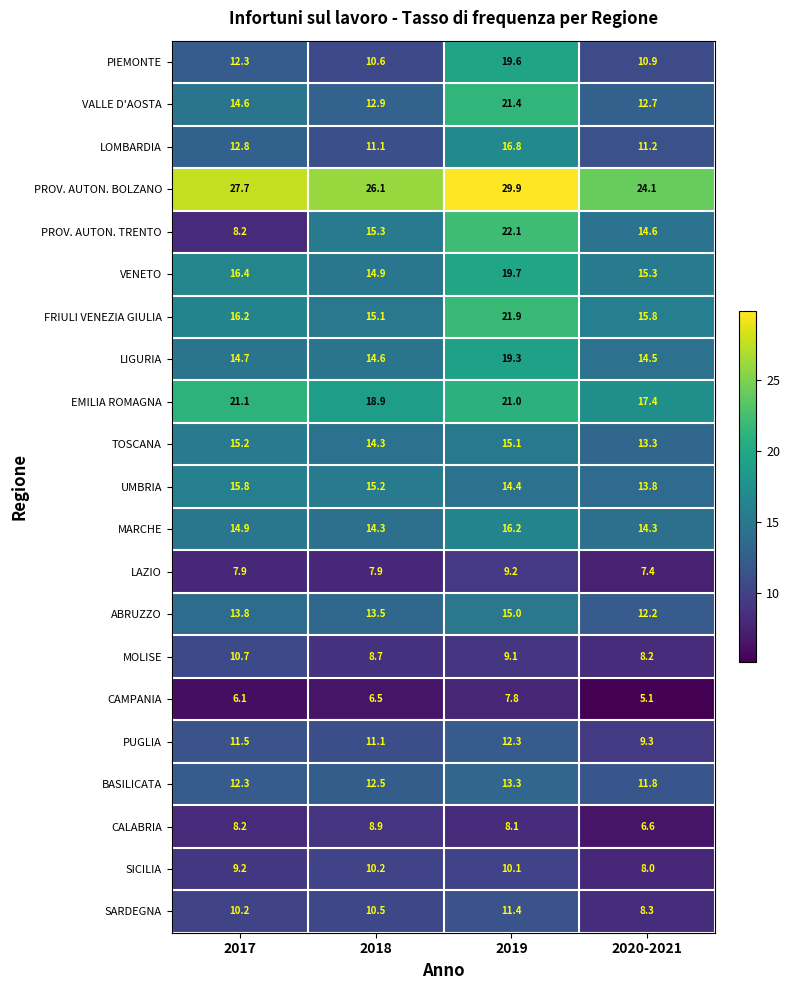

What is the greatest value displayed?

29.9